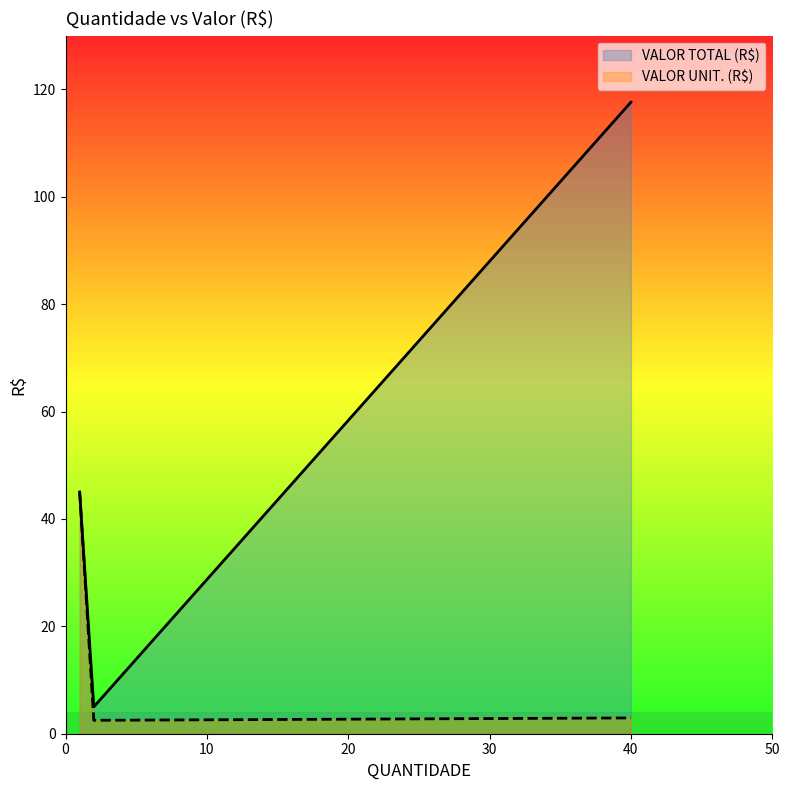

How many data points does each series have?

3